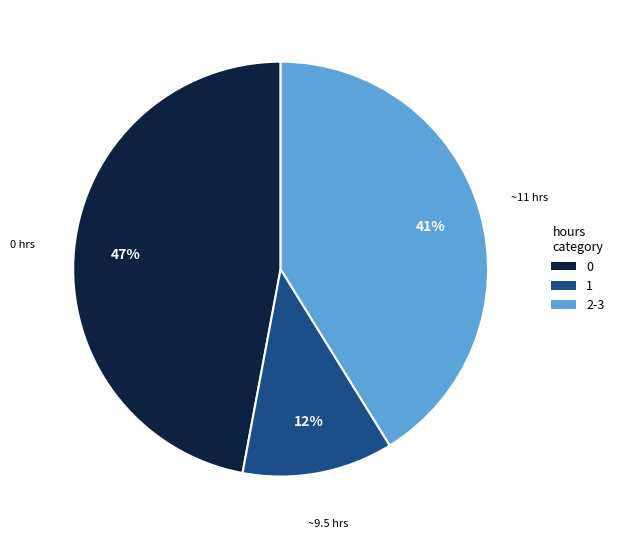

How many segments does this pie chart have?

3